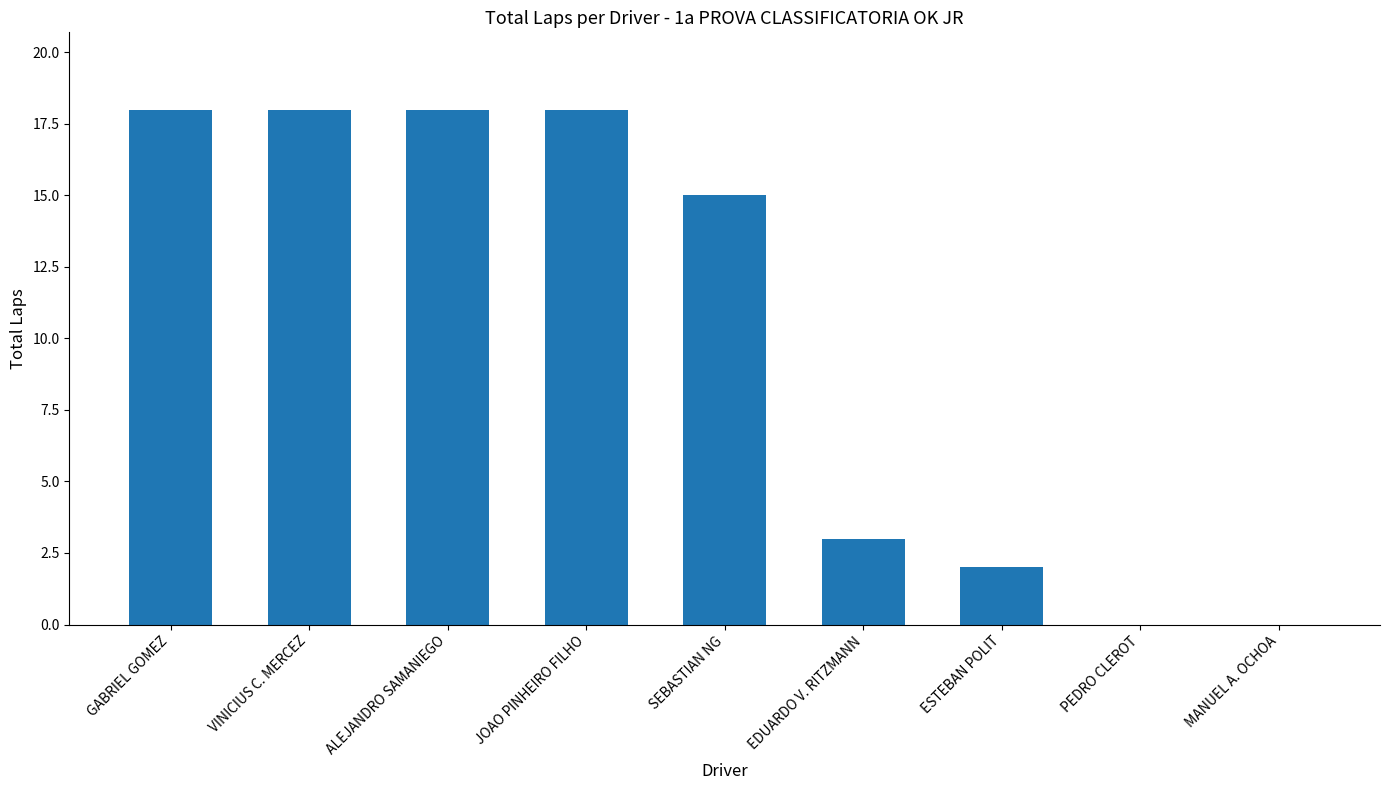

Approximately how many times larger is the value at GABRIEL GOMEZ compared to ALEJANDRO SAMANIEGO?

1.0